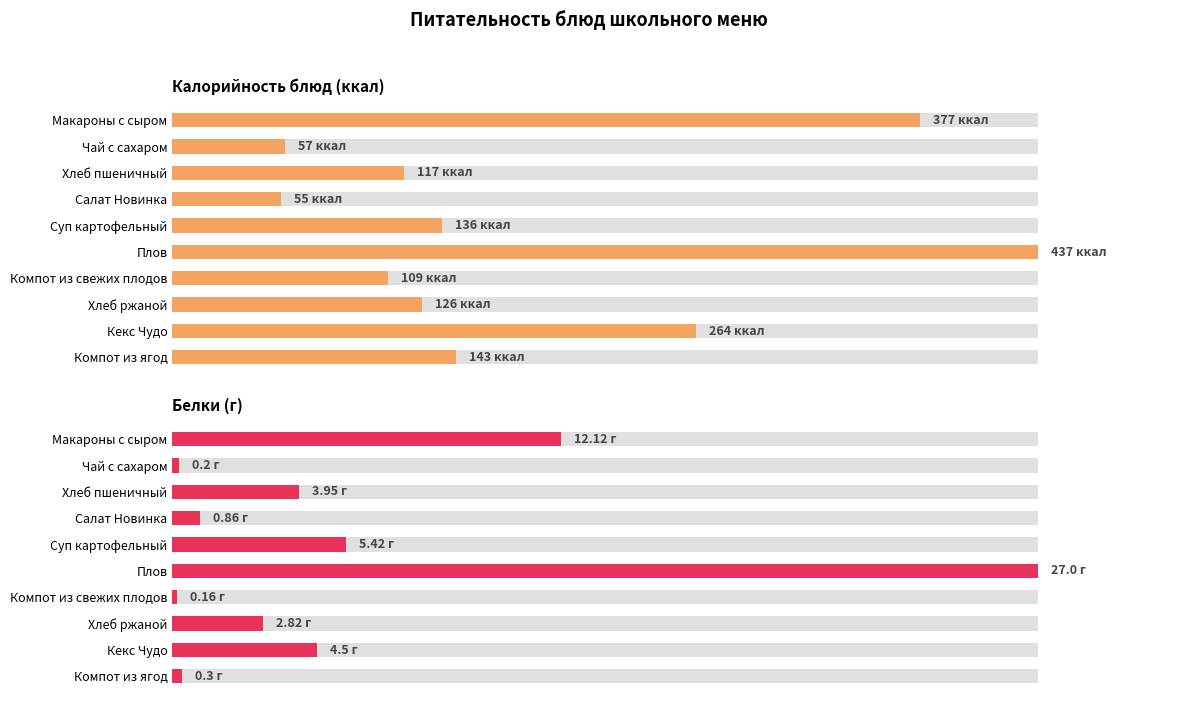

Between Кекс Чудо and Плов, which is larger?

Плов